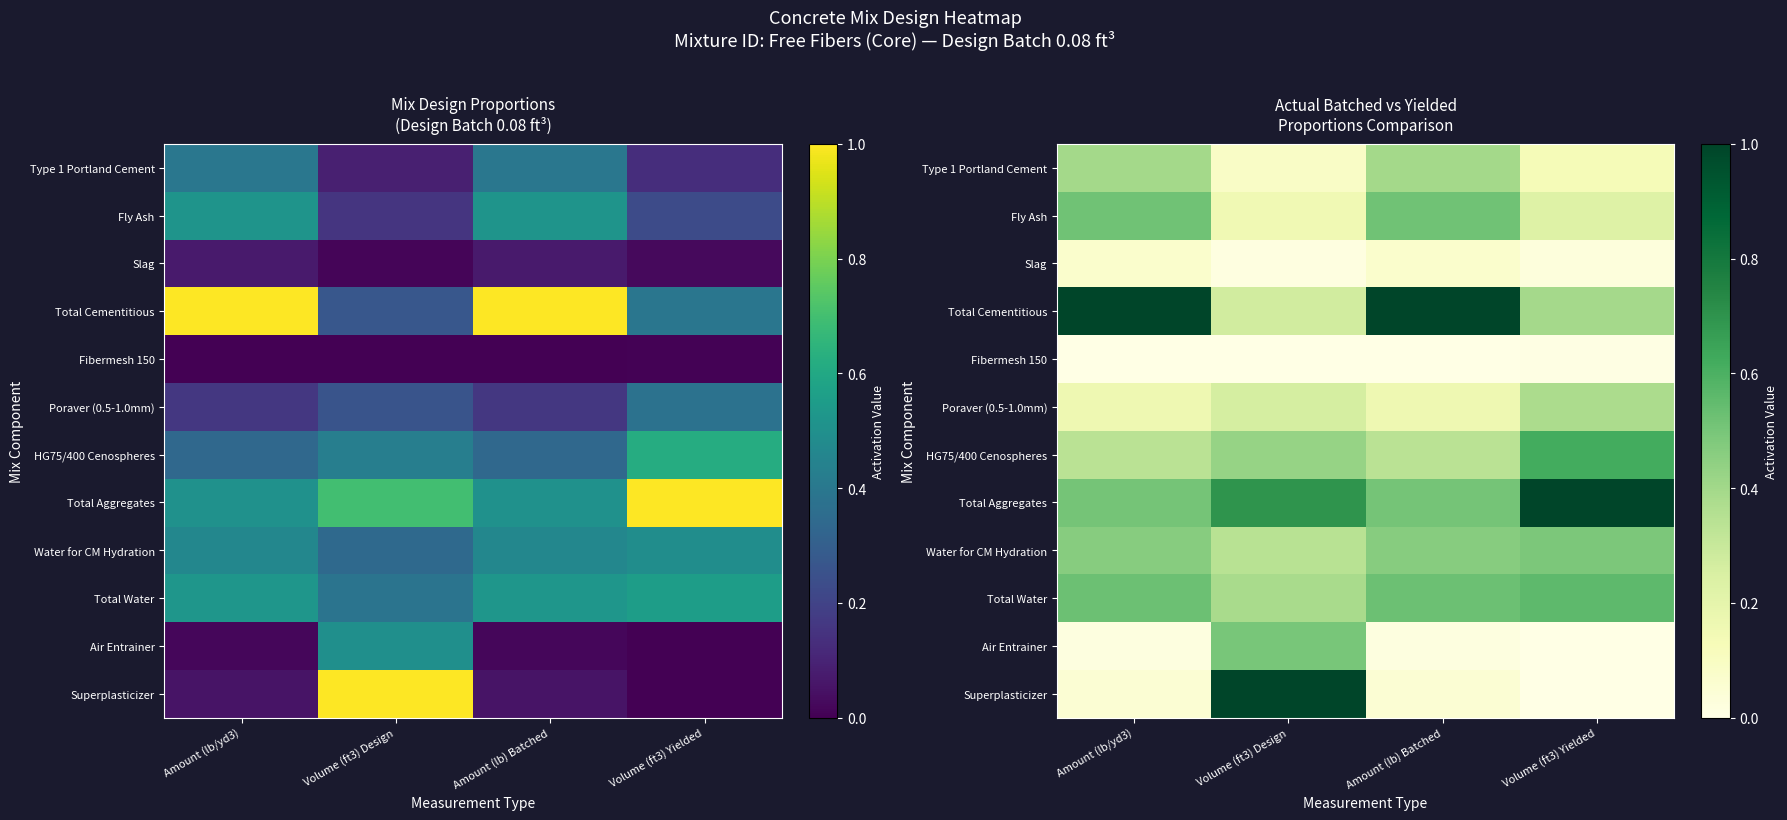

At which category is the sum across all series the highest?

Volume (ft3) Design